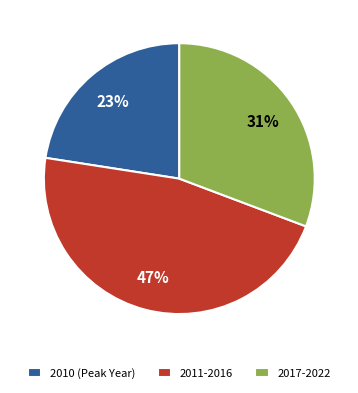

Do 2011-2016 and 2017-2022 together represent more than half of the pie?

Yes